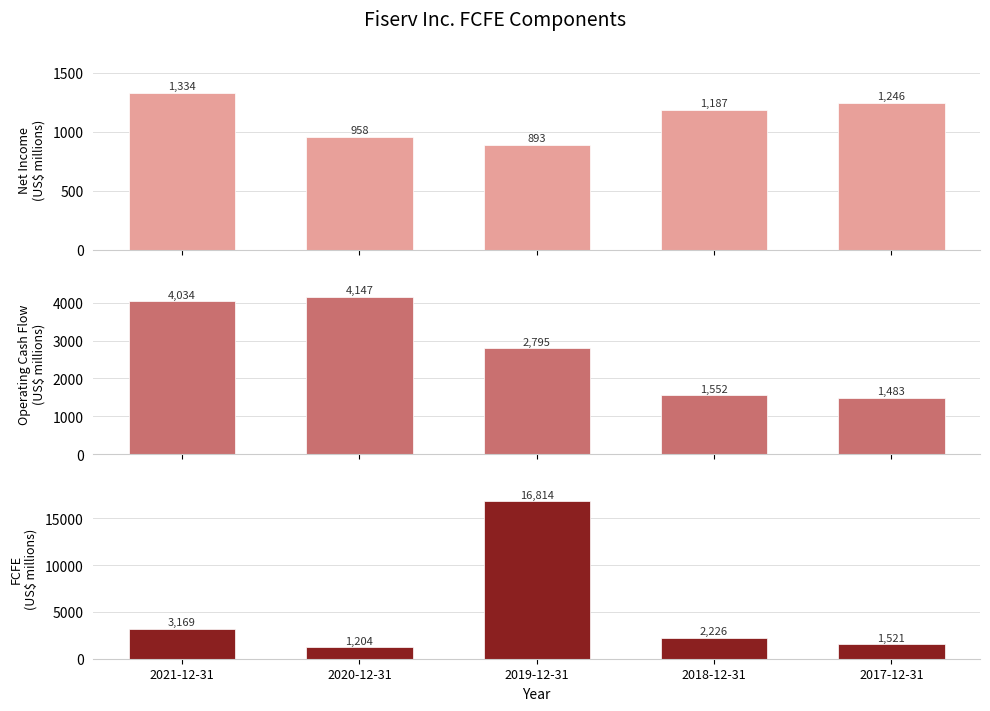

How many values in the Net income attributable to Fiserv, Inc. series exceed 1187?

2